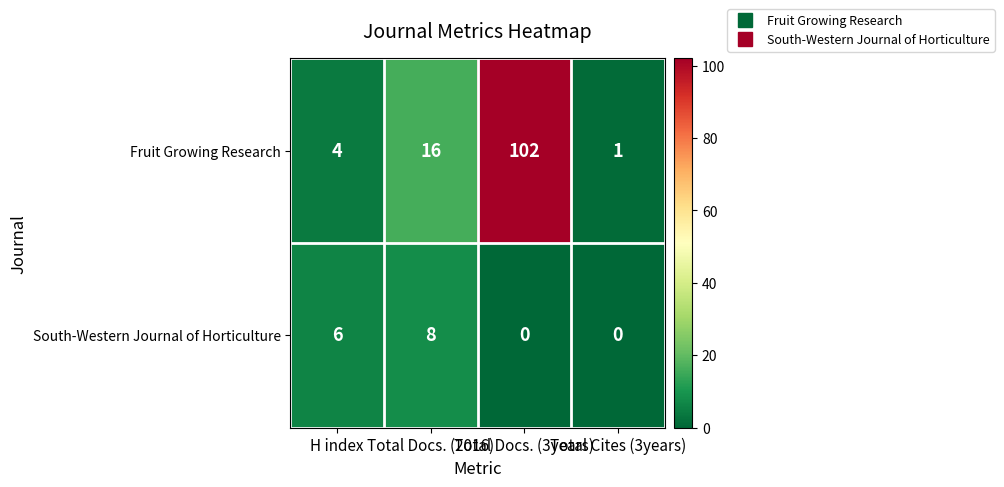

Rank the series by their average value, from highest to lowest.

Fruit Growing Research, South-Western Journal of Horticulture